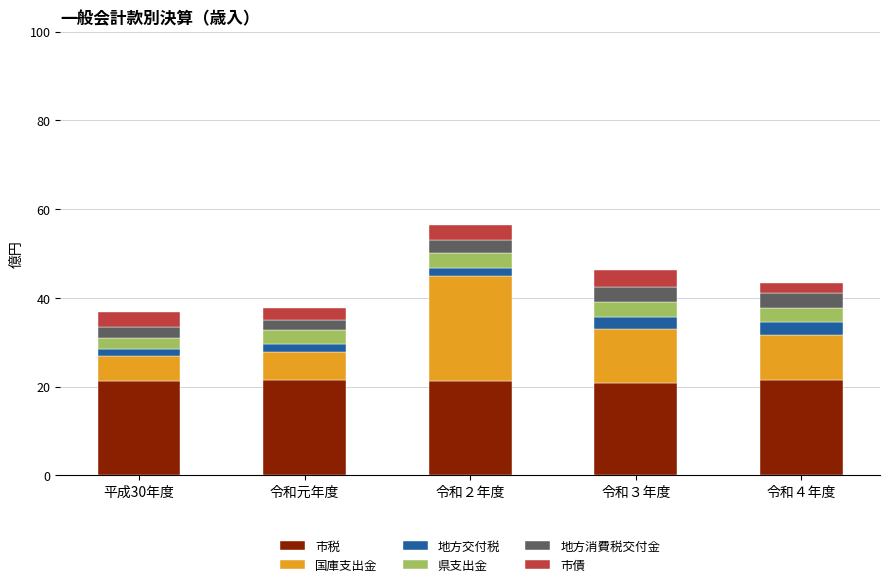

The 市税 series shows 1.3 at 平成30年度. True or false?

False